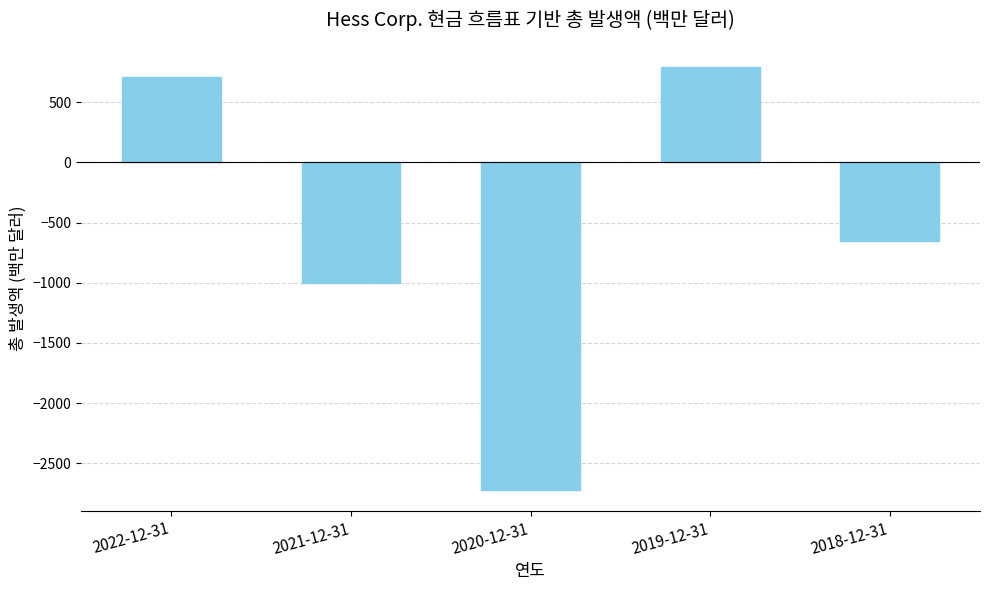

Between 2020-12-31 and 2021-12-31, which is larger?

2021-12-31